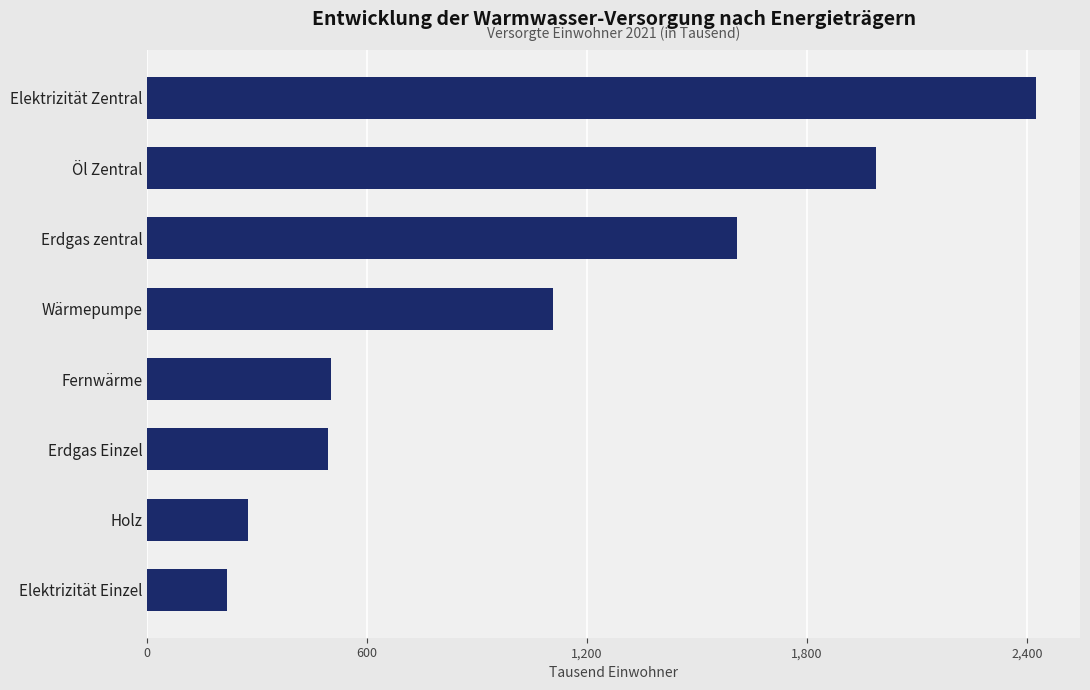

Read the value at Erdgas Einzel.

493.0